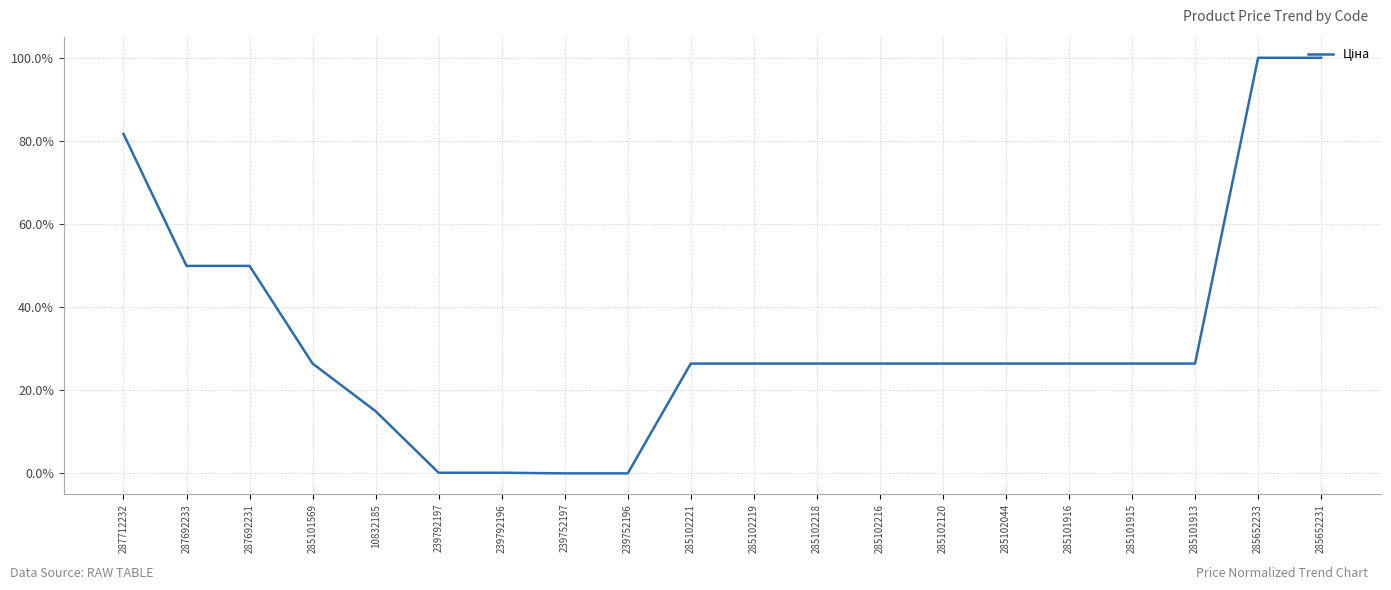

Approximately how many times larger is the value at 285102218 compared to 10832185?

1.8